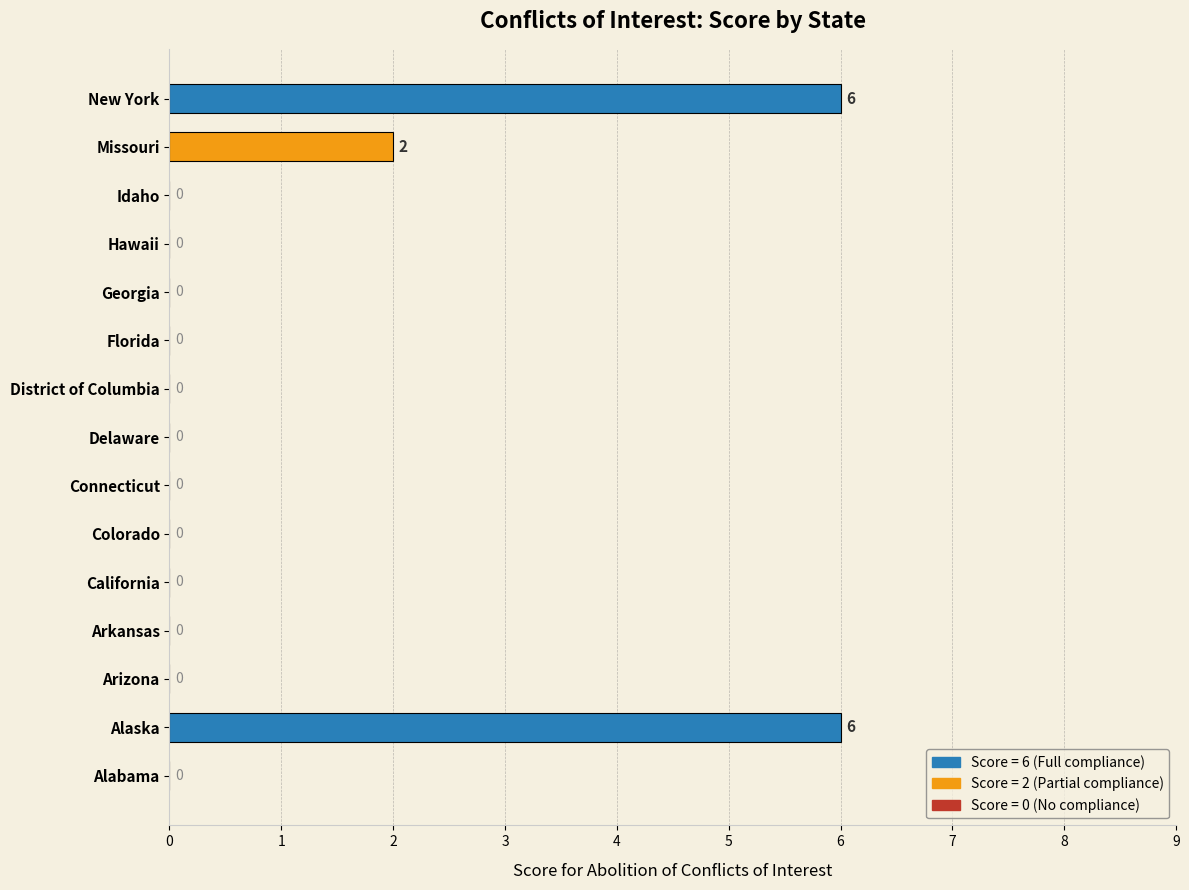

The value at Hawaii is 0. True or false?

True